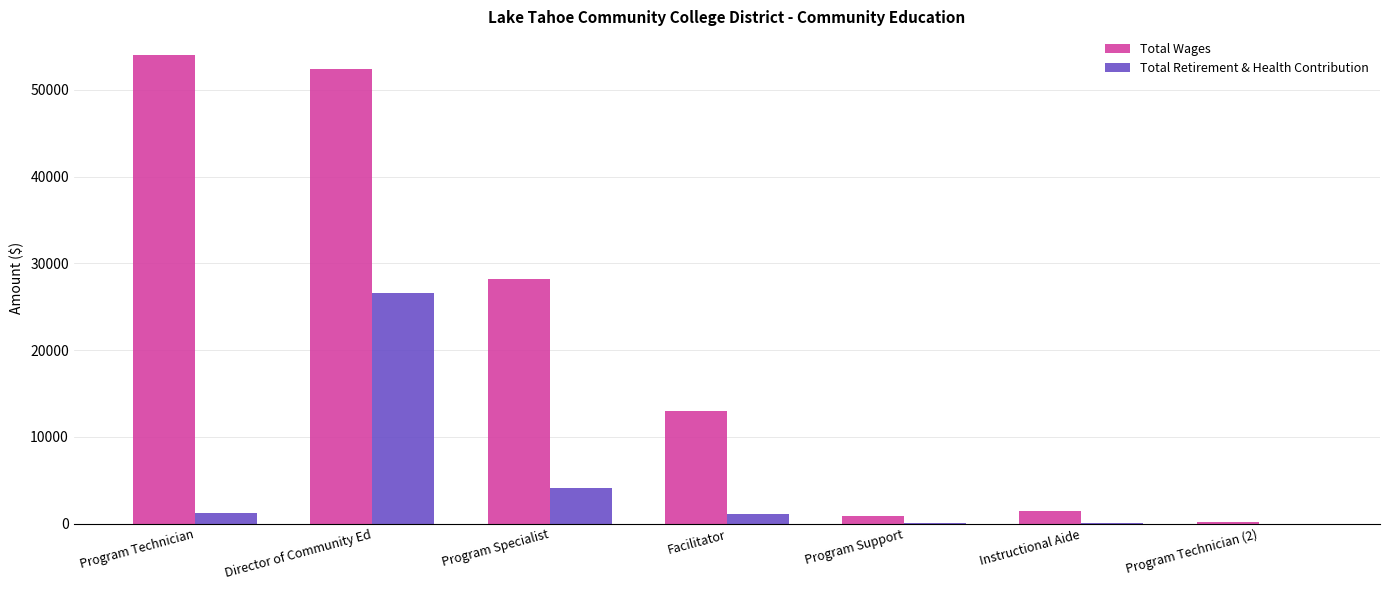

Which label corresponds to the largest value in the chart?

Program Technician